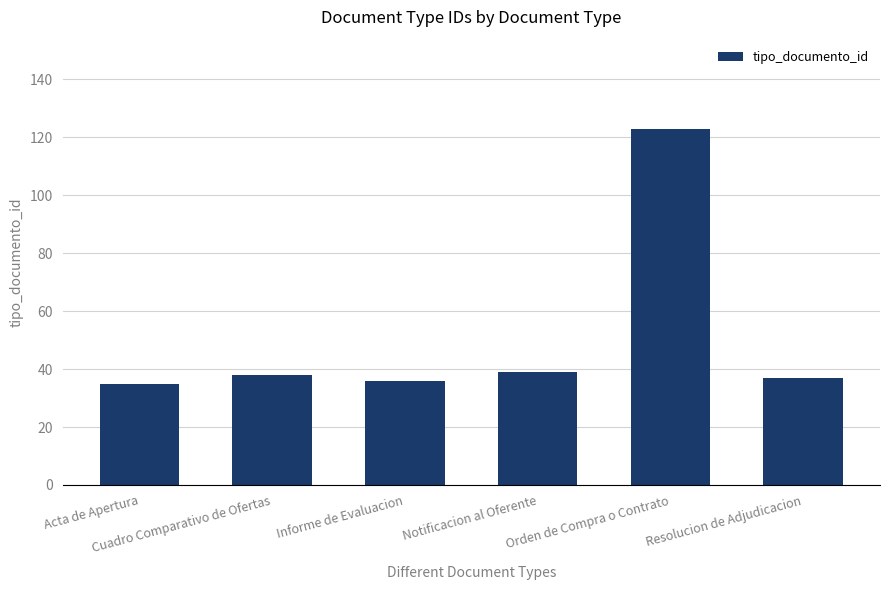

What is the difference between the maximum and minimum values?

88